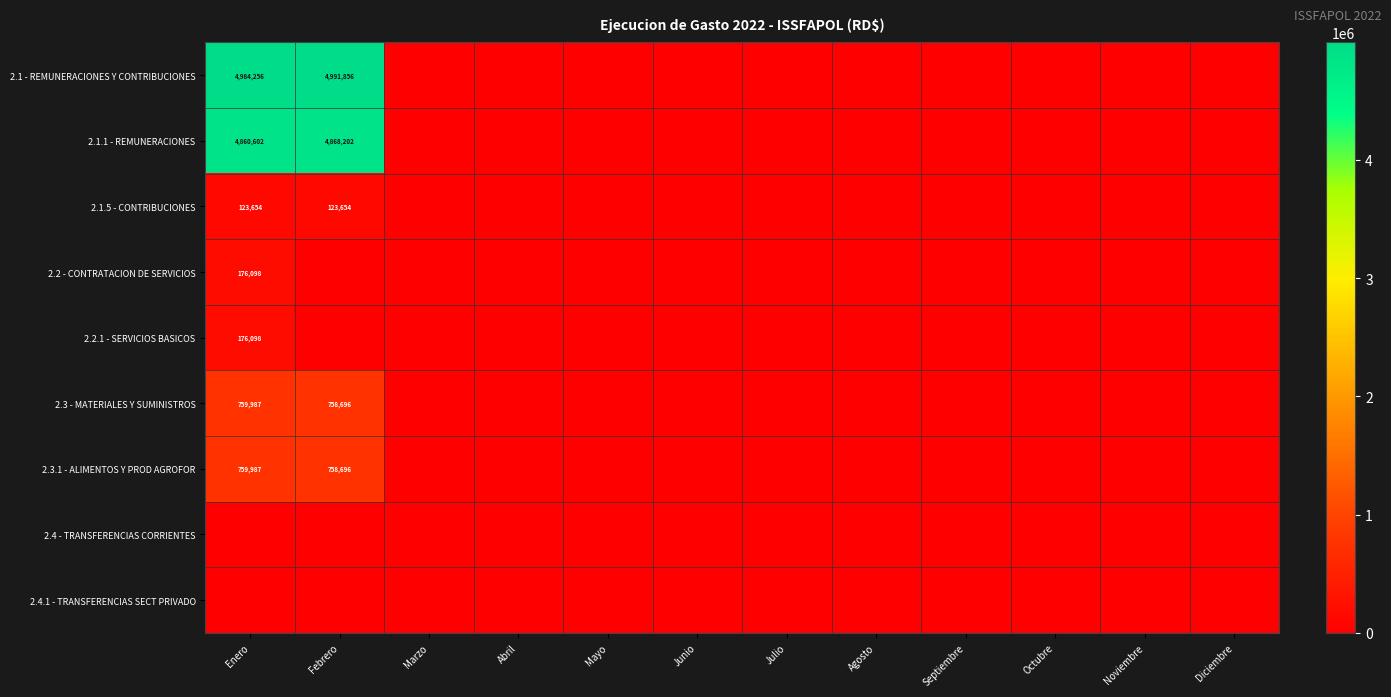

Is it true that 2.3.1 - ALIMENTOS Y PROD AGROFOR equals 1018850 at Febrero?

False